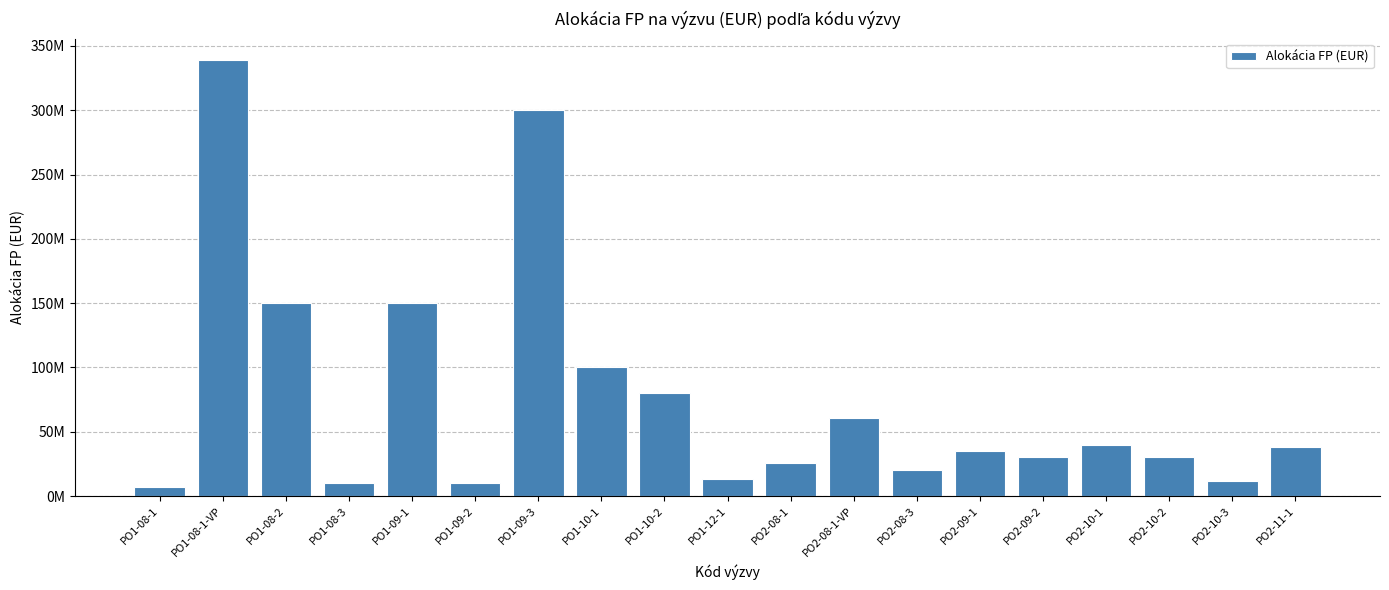

Are the bars horizontal?

No